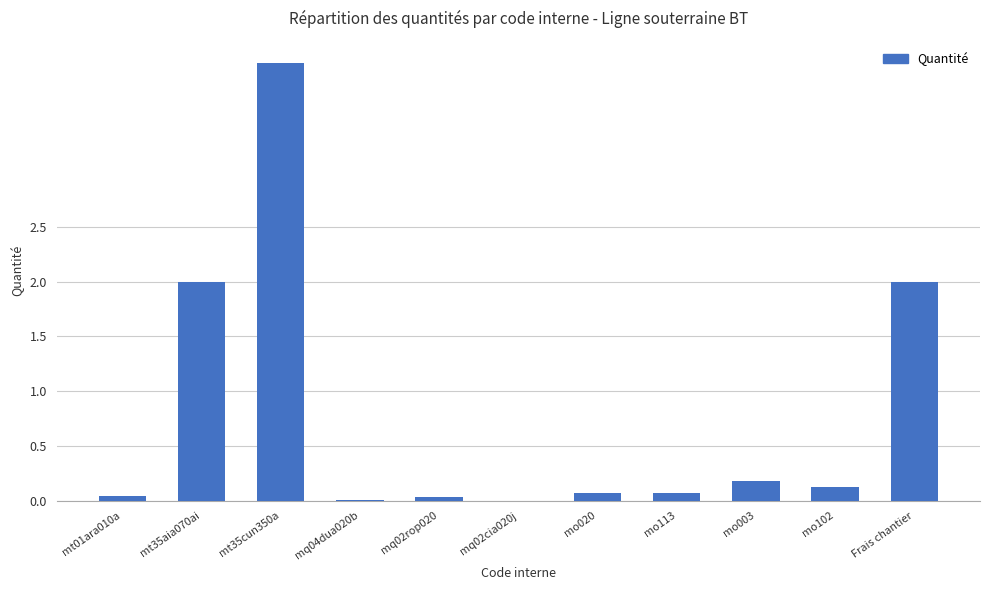

What is the greatest value displayed?

4.0